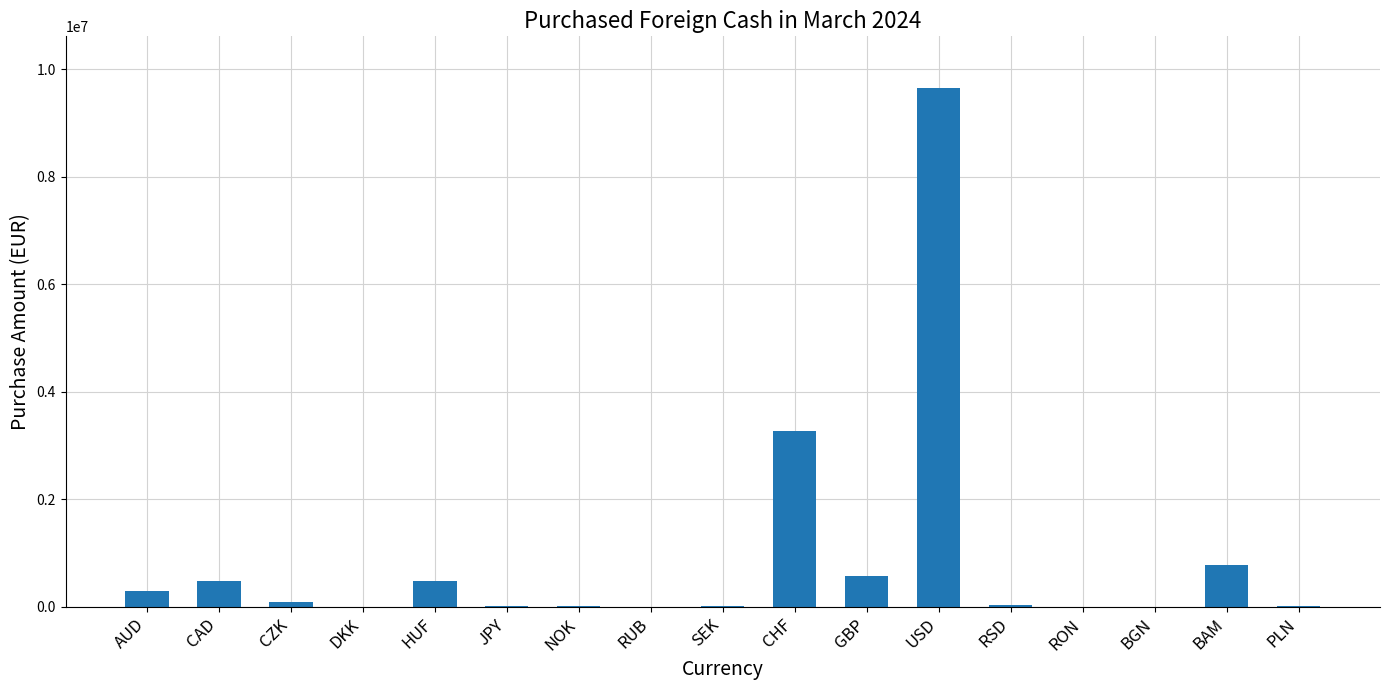

What is the maximum value shown in the chart?

9647053